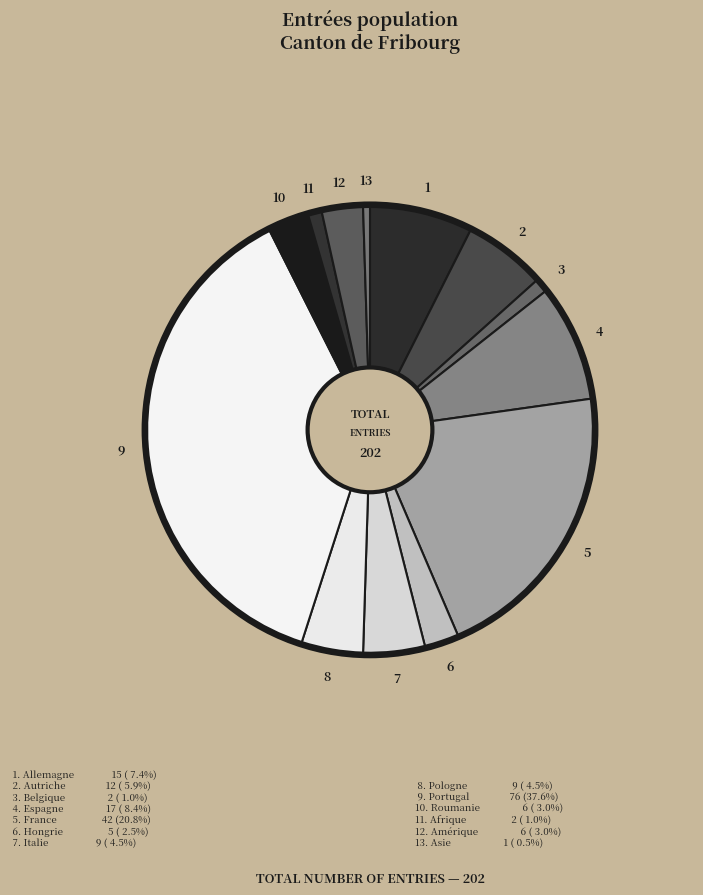

How many segments does this pie chart have?

13